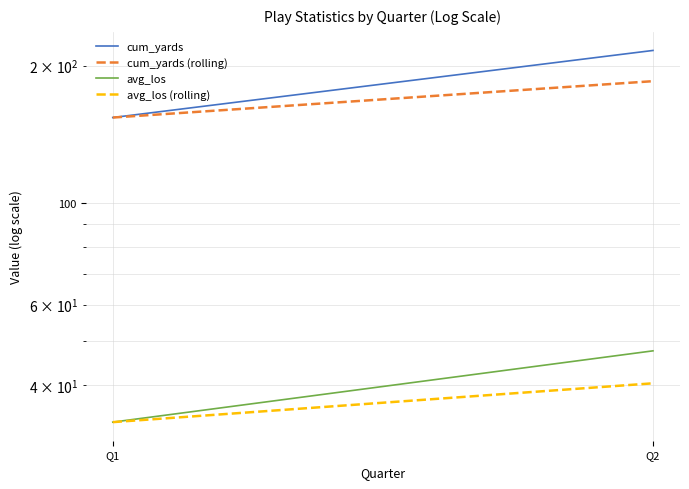

At Q1, list the series in order from largest to smallest.

cum_yards, cum_yards (rolling), avg_los, avg_los (rolling)